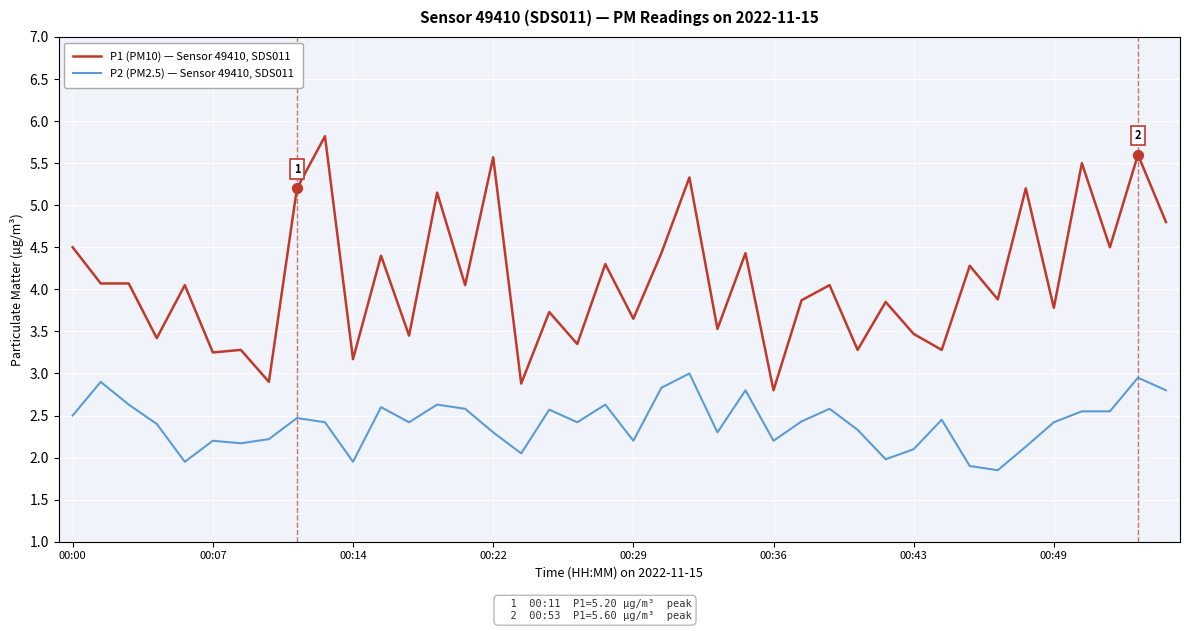

Which series has the largest total across all categories?

P1 (PM10) — Sensor 49410, SDS011